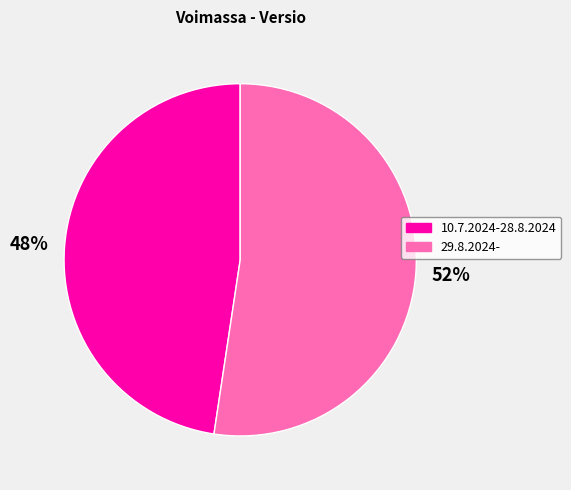

What is the smallest slice in the pie chart?

10.7.2024-28.8.2024